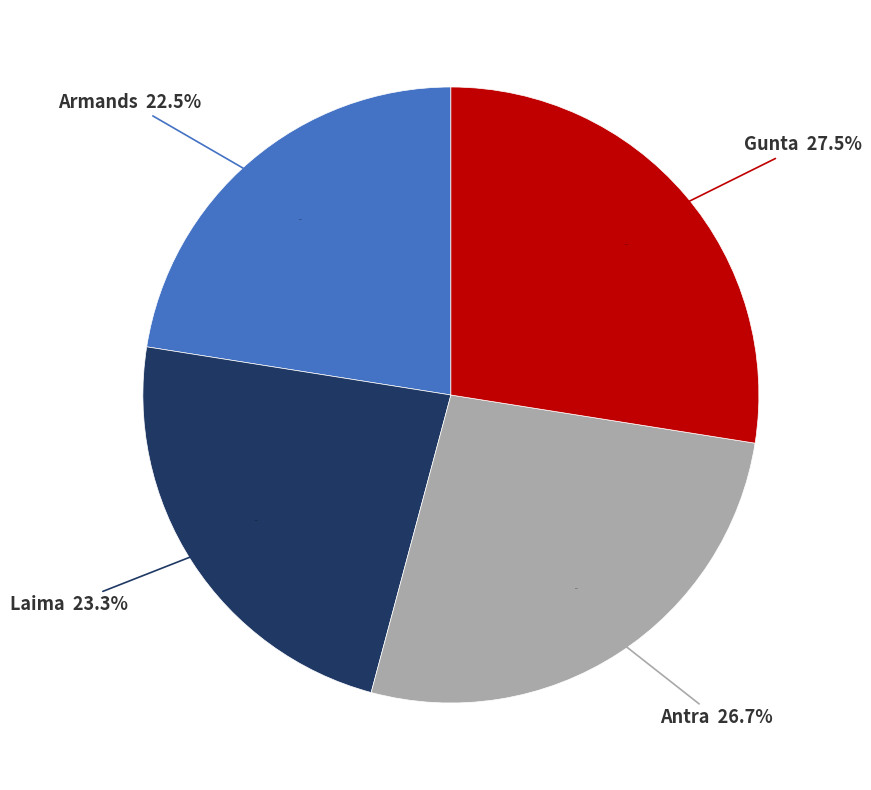

Count the number of slices in the pie.

4